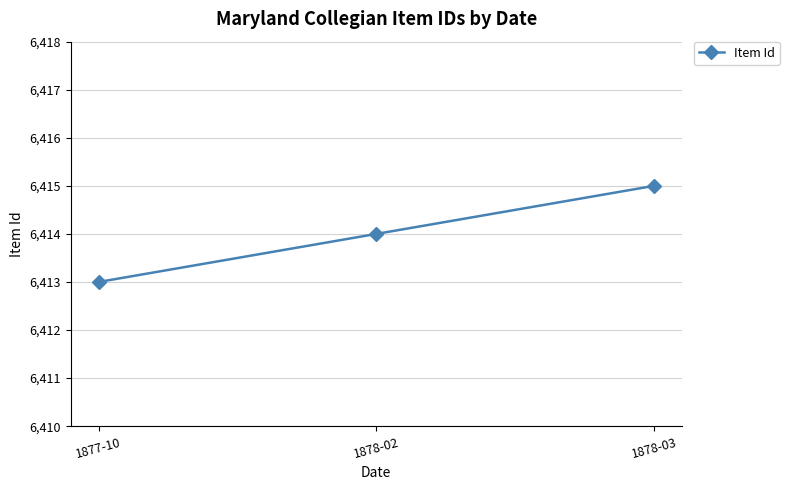

What is the change in value from 1877-10 to 1878-02?

+1